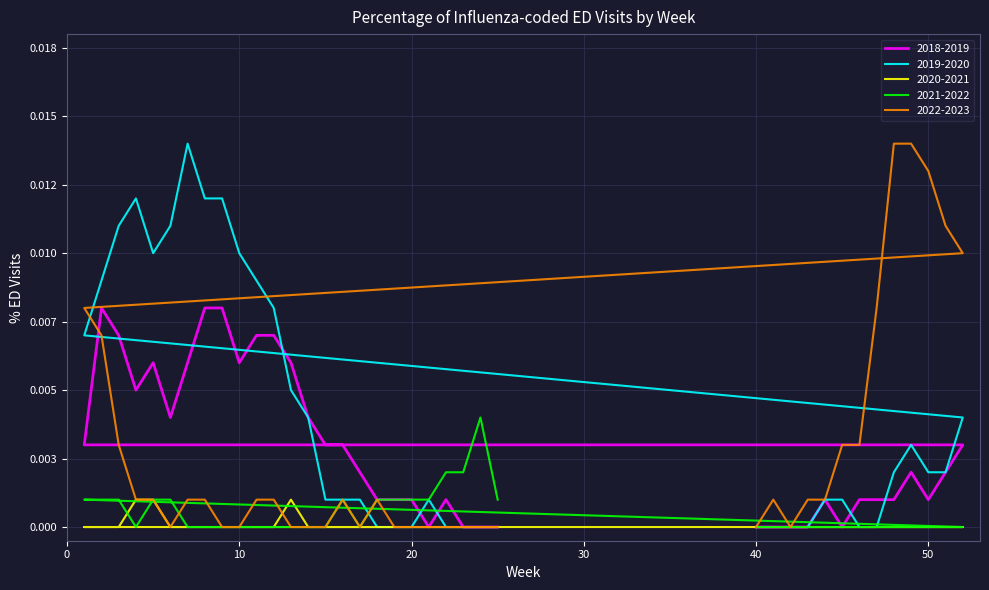

At which category does 2020-2021 reach its first local peak?

13